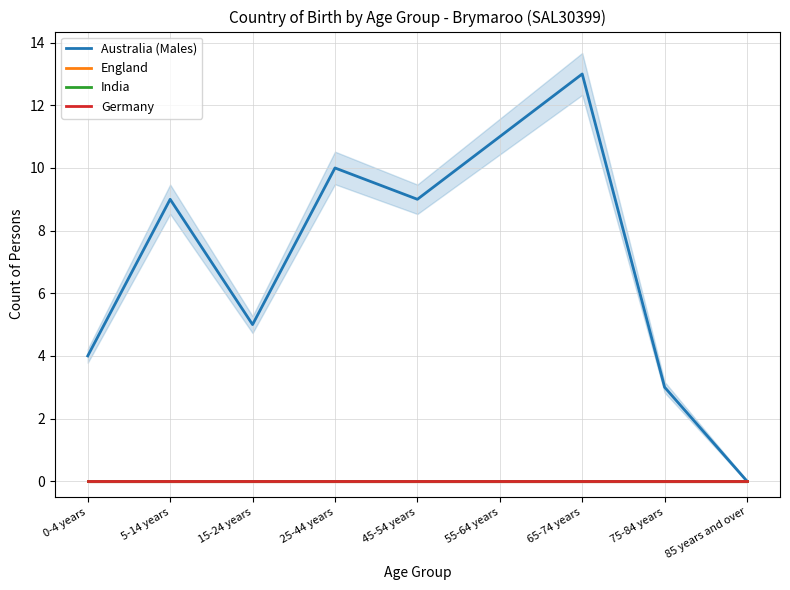

True or false: India has more than 2 interior local peaks.

False